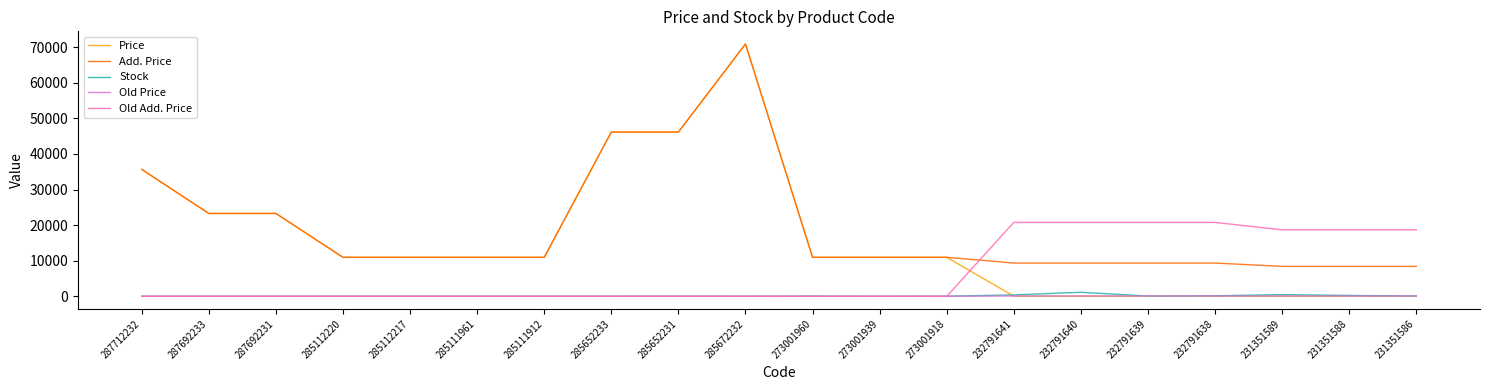

Which series has the largest range (max minus min)?

Price